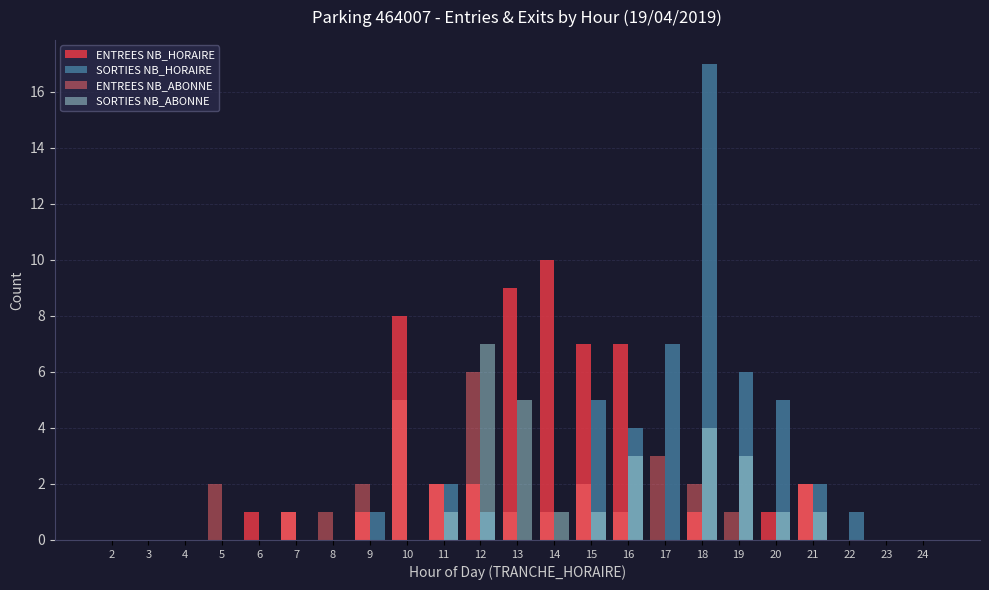

At which category is the sum across all series the highest?

18